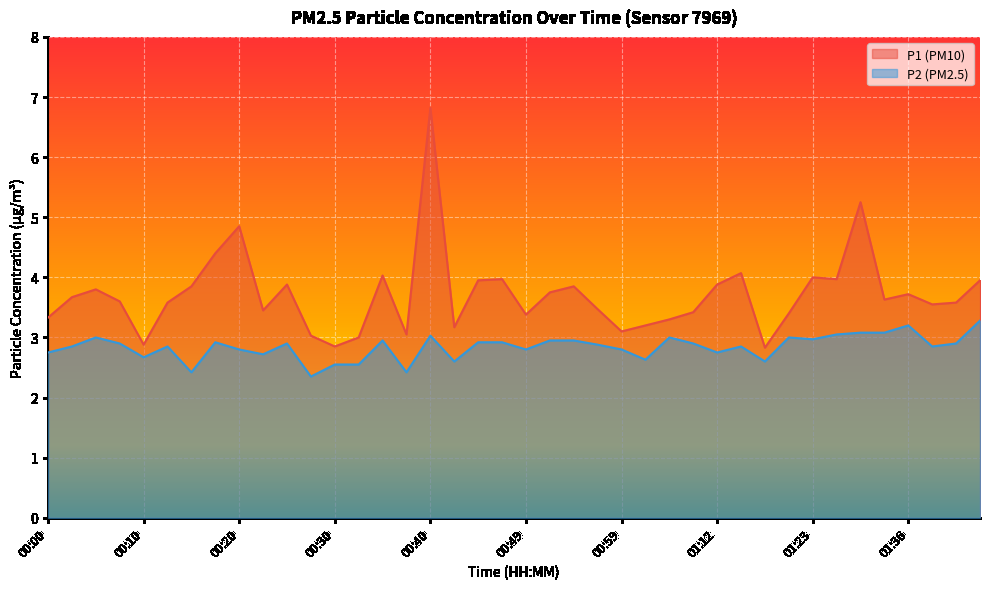

True or false: P2 and P1 intersect in this chart.

False